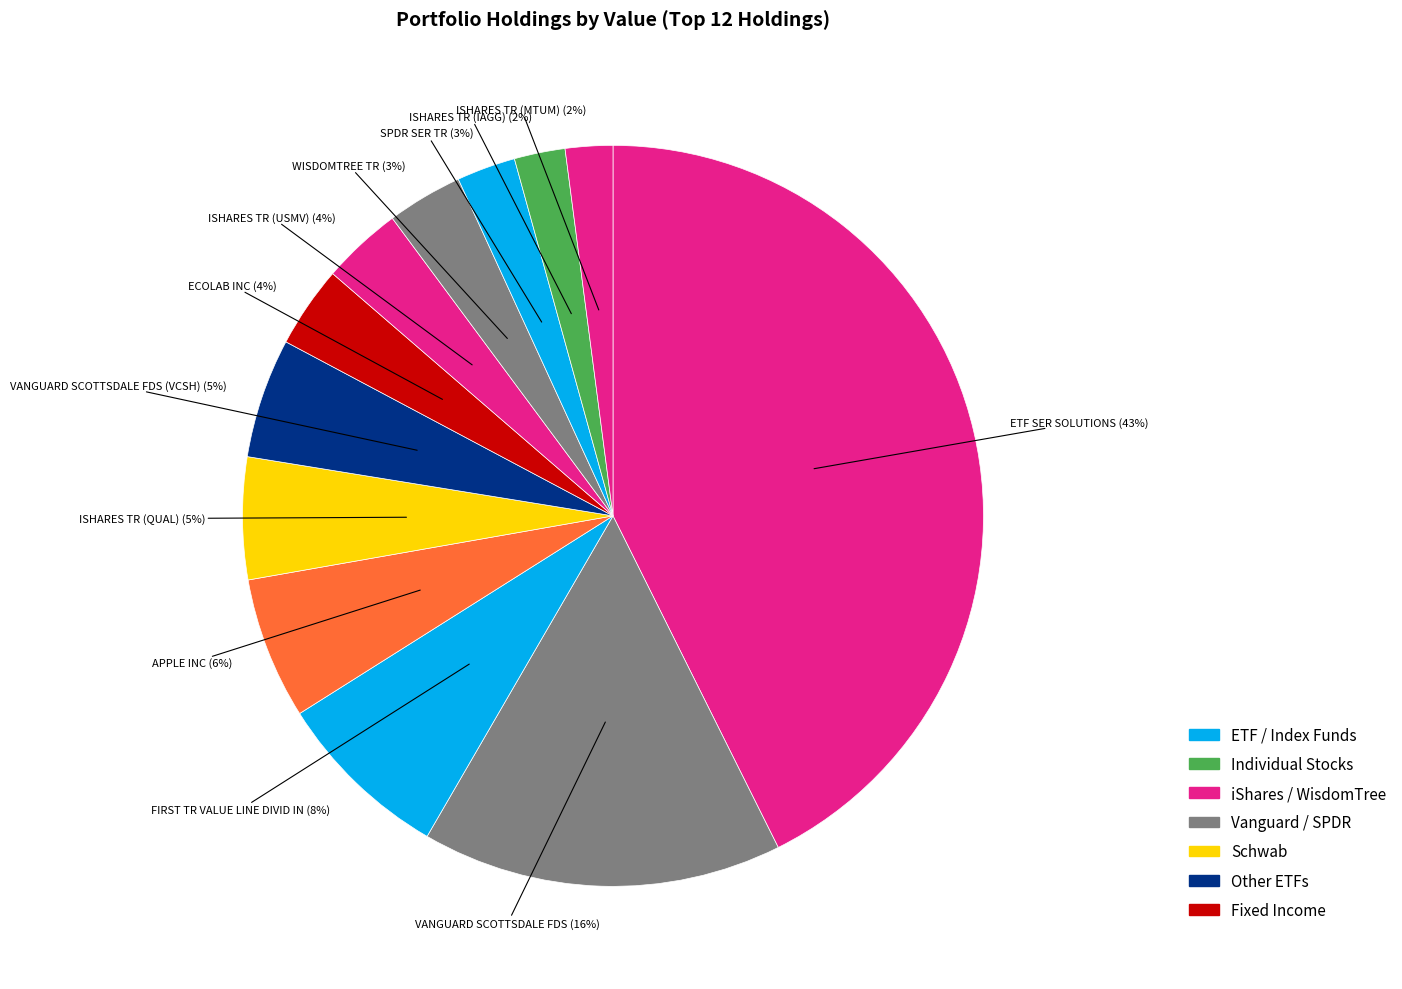

Count the number of slices in the pie.

12